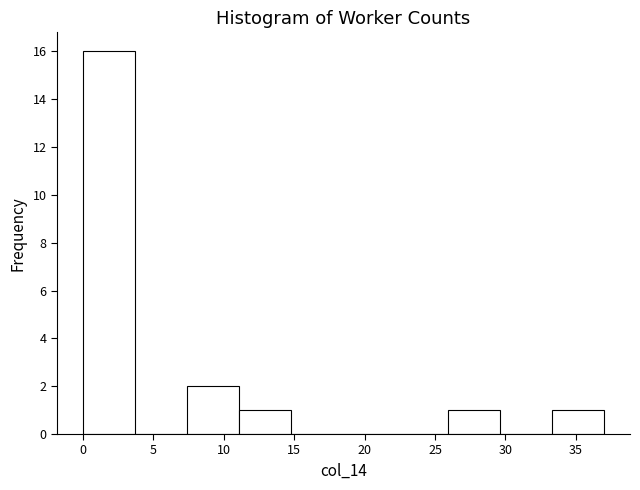

Over which range of the x-axis is the bar tallest?

0.0 to 3.7